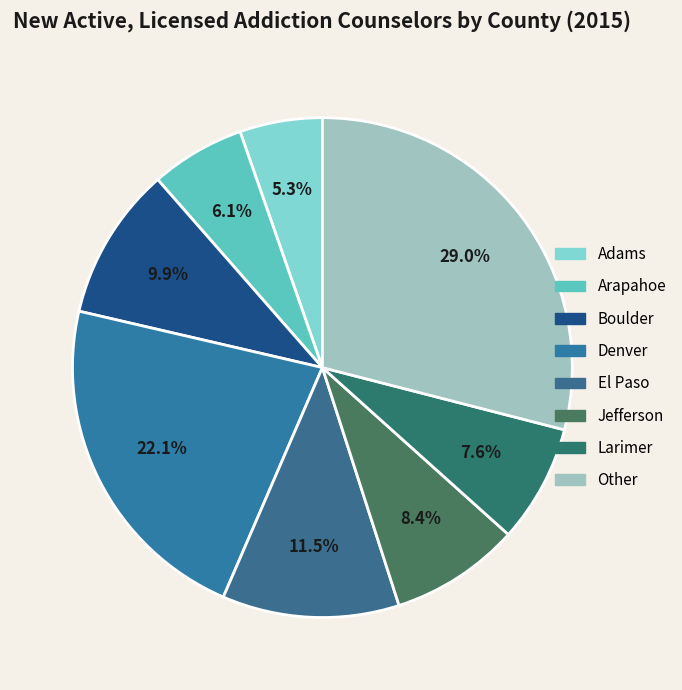

Combined, do Larimer and Jefferson account for over 50%?

No